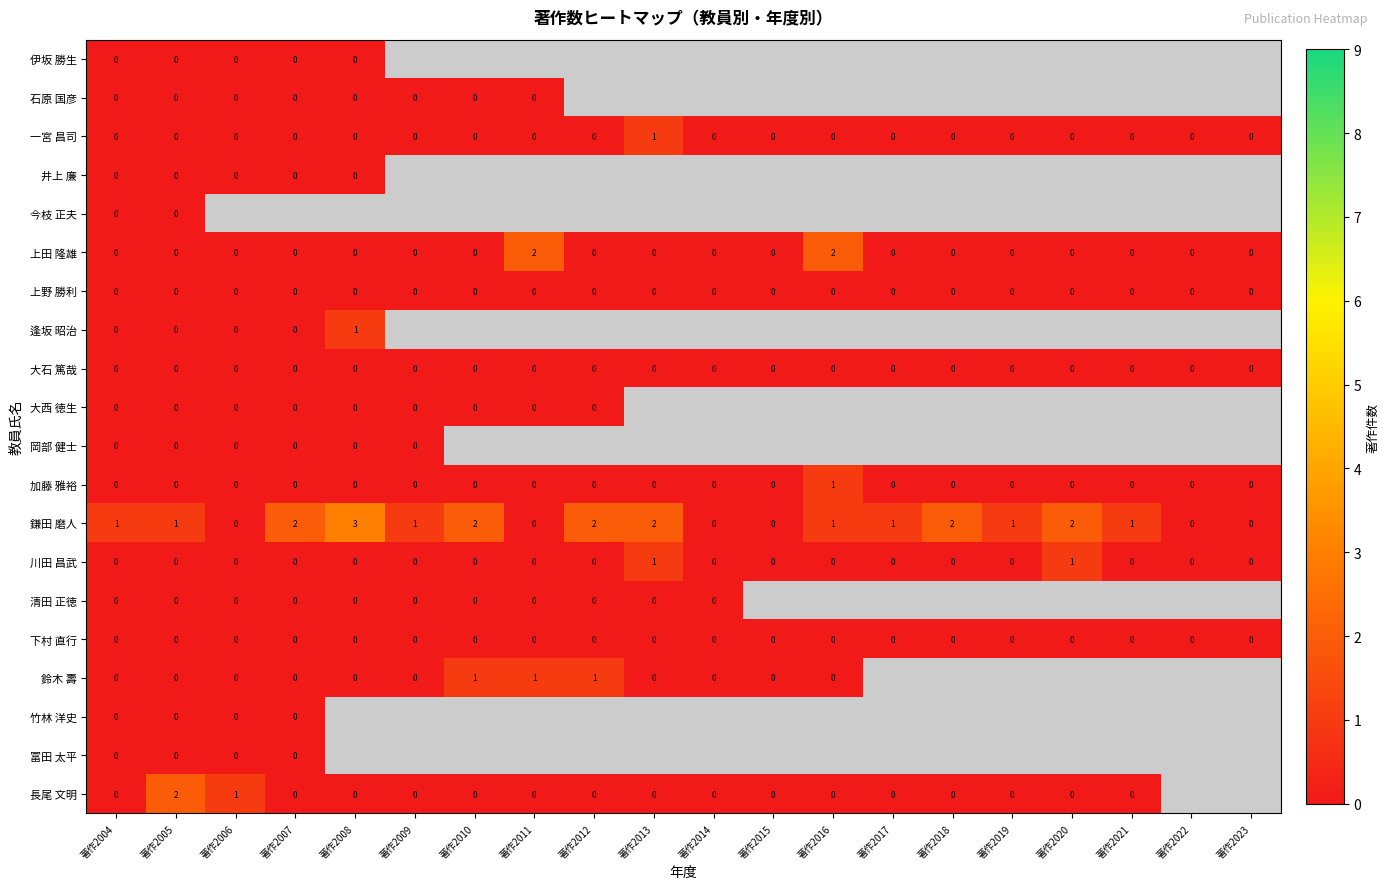

The 上田 隆雄 series shows 0 at 著作2008. True or false?

True